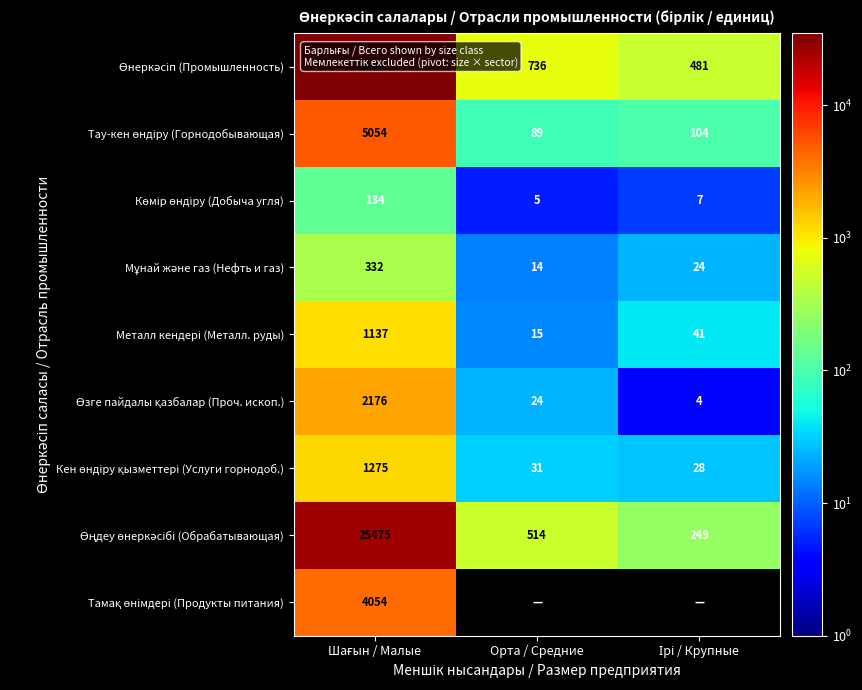

What is the lowest value of the Тамақ өнімдері (Продукты питания) series?

4054.0